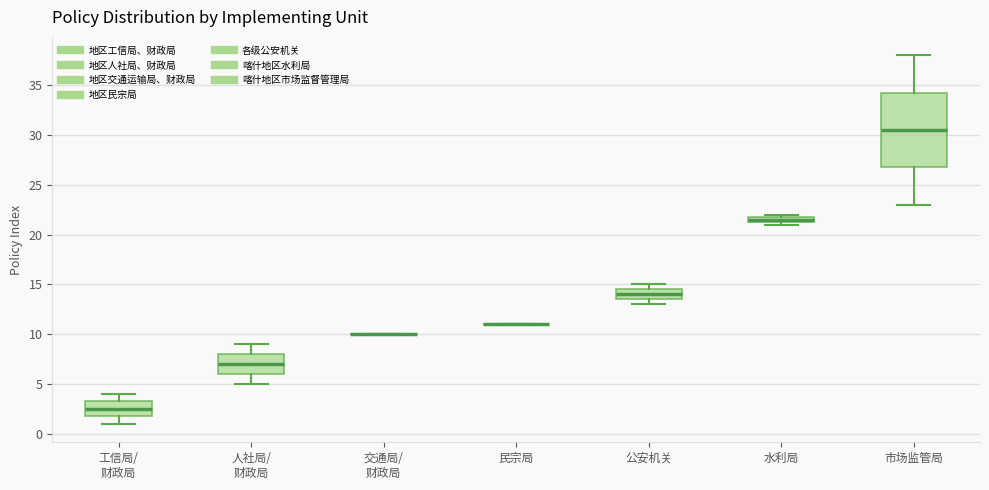

Where does the median line of the box for 人社局/ 财政局 sit on the y-axis? The values are not printed on the chart, so give them approximately, as read against the axis.

7.0